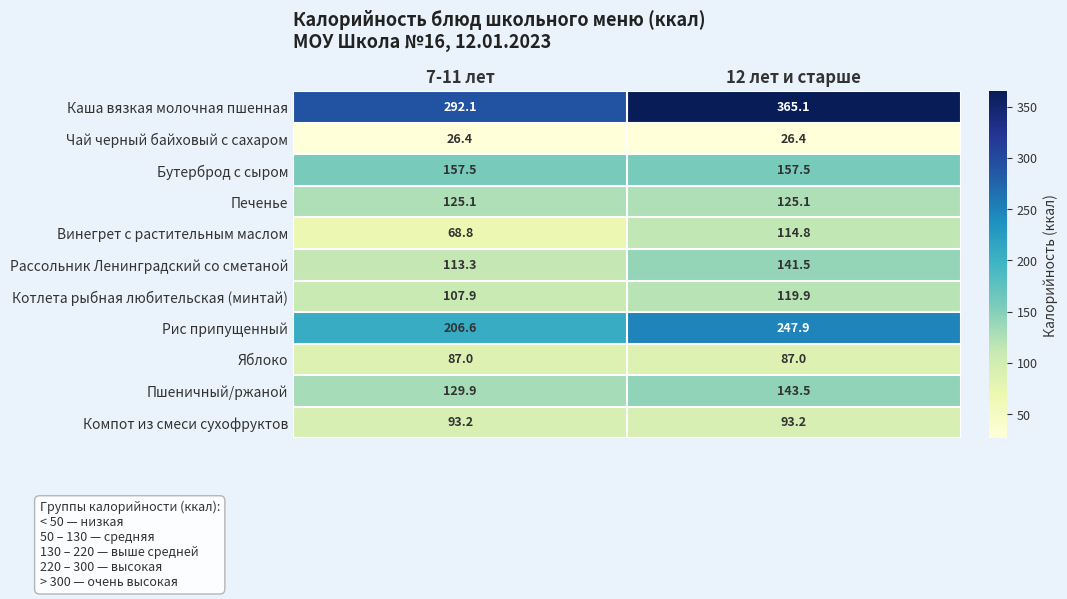

Between 7-11 лет and 12 лет и старше, which series saw the biggest shift?

Каша вязкая молочная пшенная